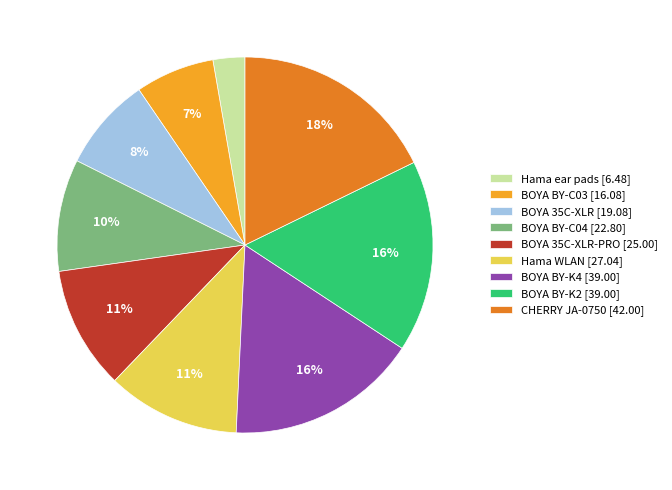

Between Hama WLAN [27.04] and CHERRY JA-0750 [42.00], which is larger?

CHERRY JA-0750 [42.00]